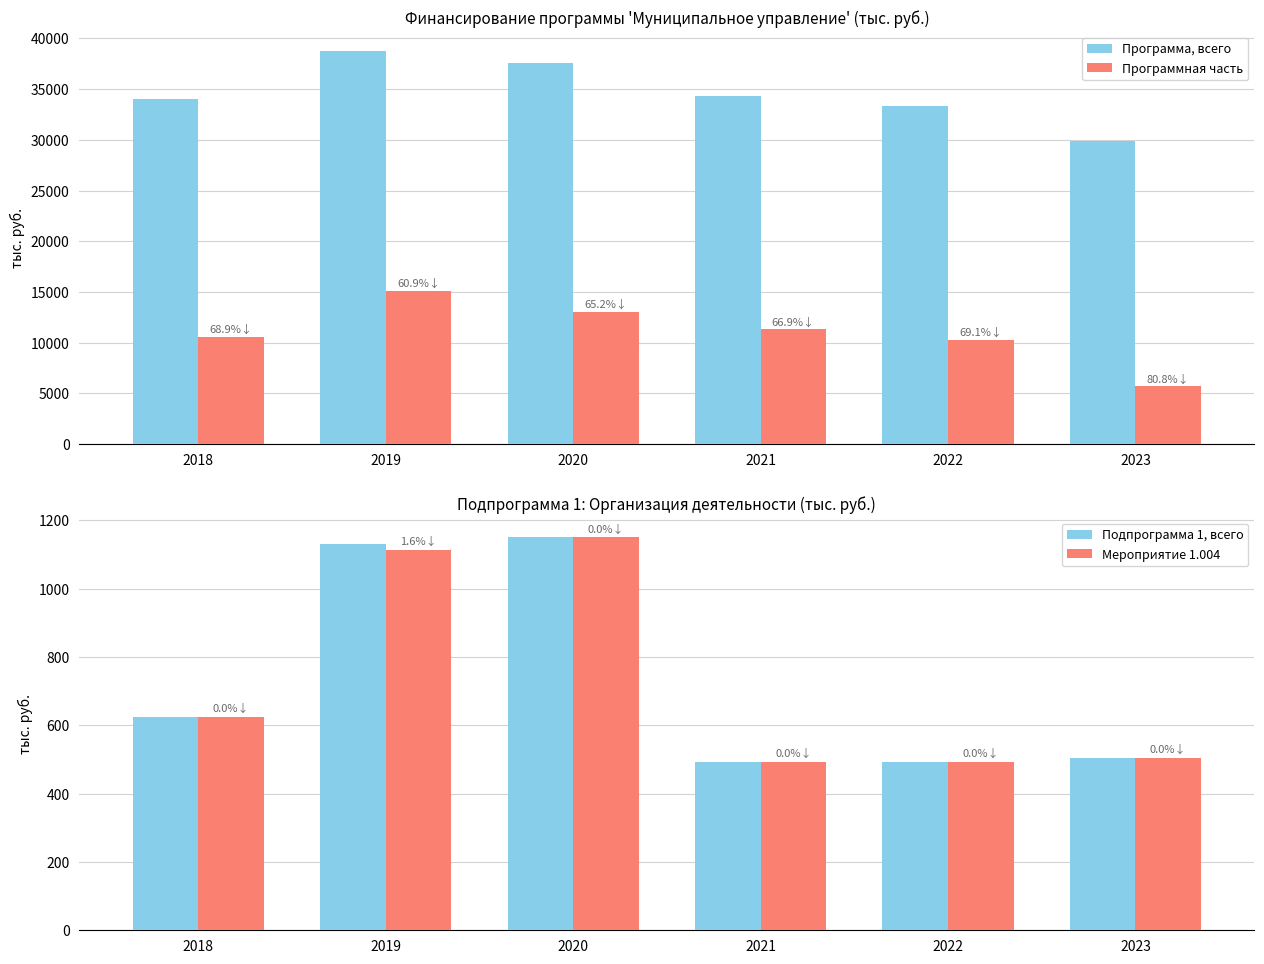

Between 2019 and 2022, which series saw the biggest shift?

Программа, всего